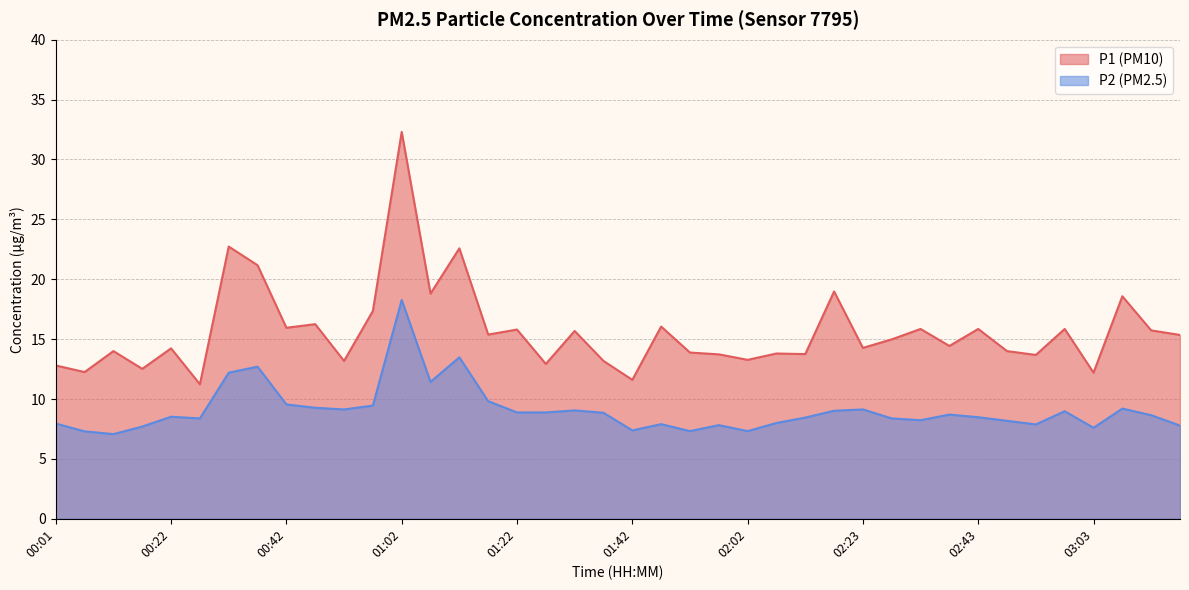

Does the chart display data point markers on the line(s)?

No